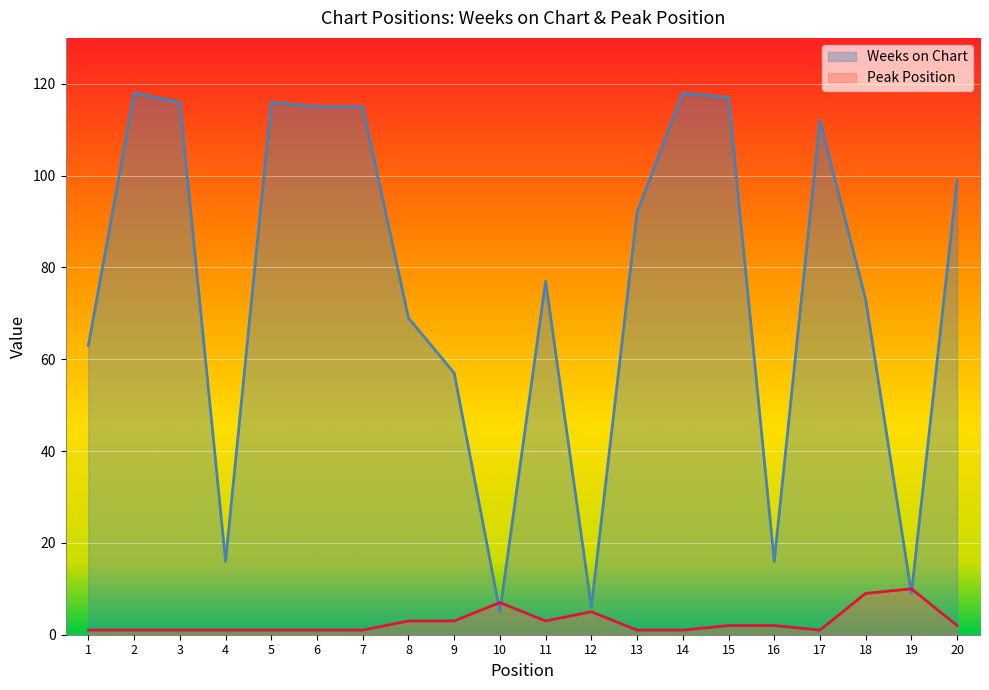

What are all the series names shown in the legend?

Weeks on Chart, Peak Position